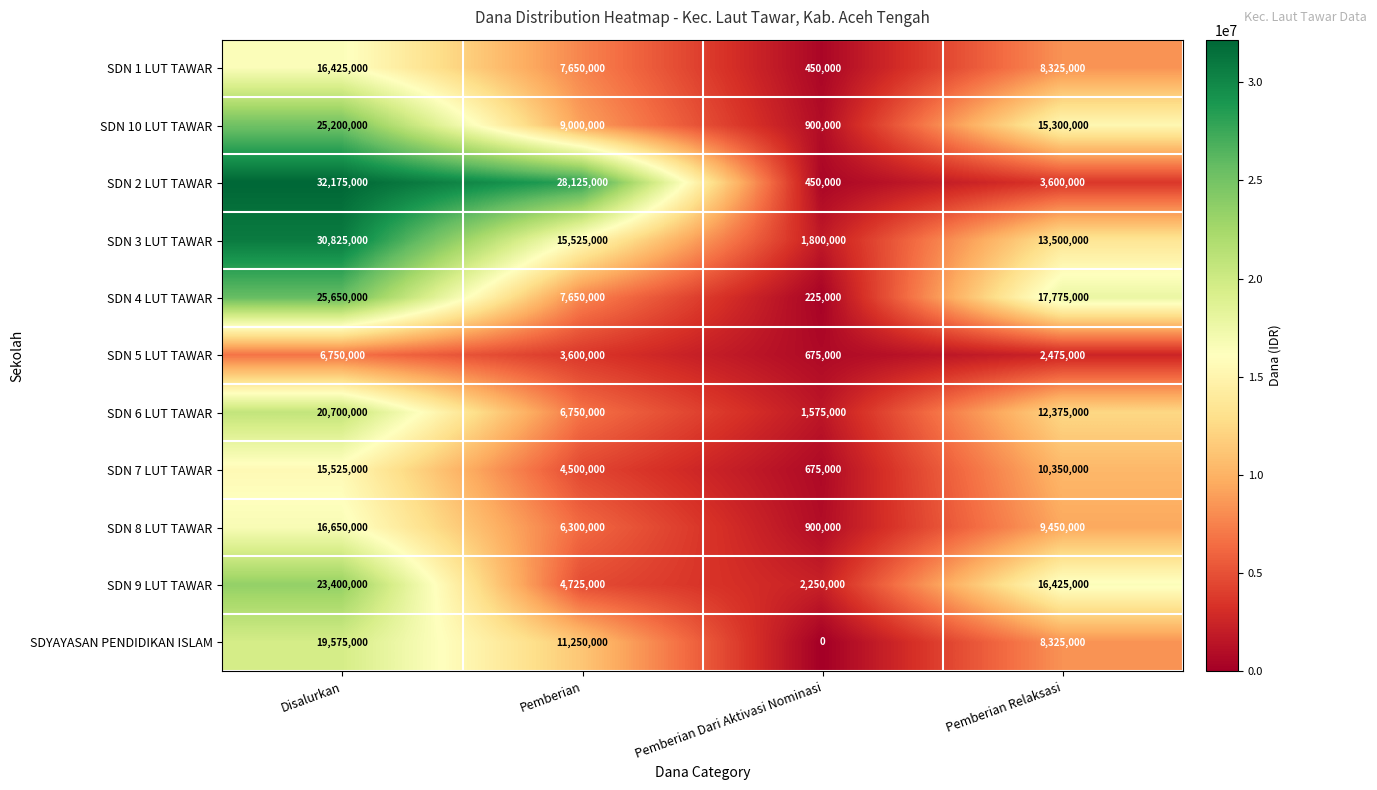

Which series changed the most between Disalurkan and Pemberian?

SDN 9 LUT TAWAR